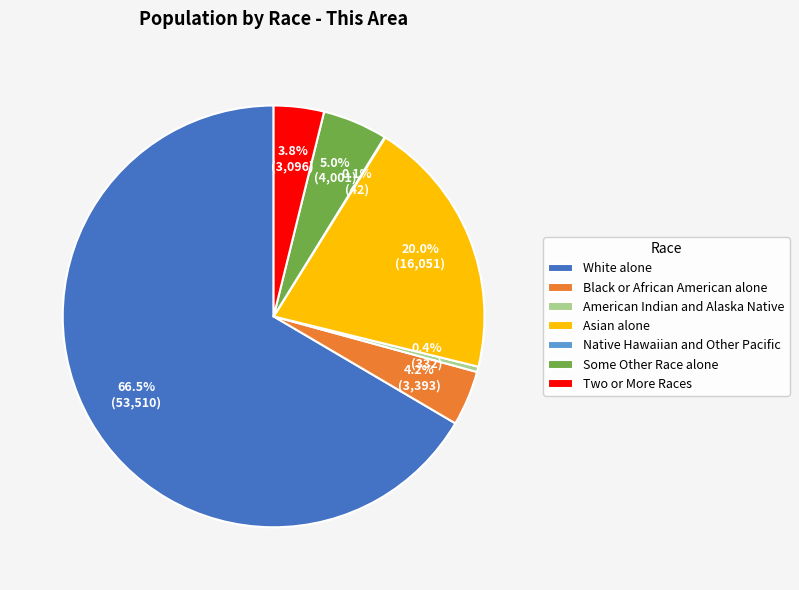

Approximately how many times larger is the value at Asian alone compared to American Indian and Alaska Native?

48.3